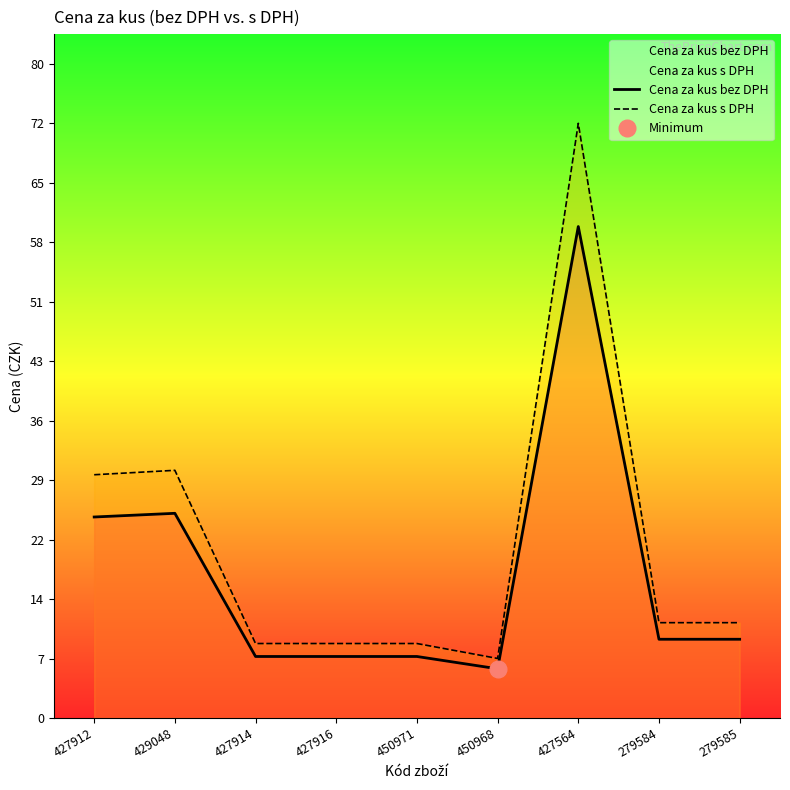

Rank the series at 450968 from lowest to highest value.

Cena za kus bez DPH, Cena za kus s DPH